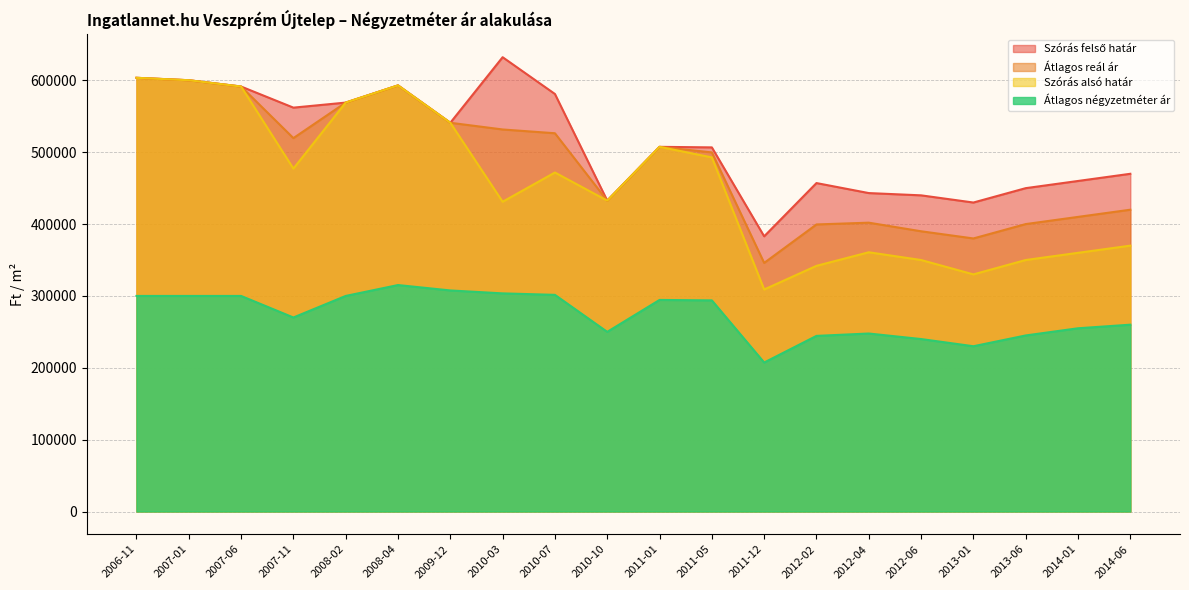

What is the total value across all series at 2006-11?

2110731